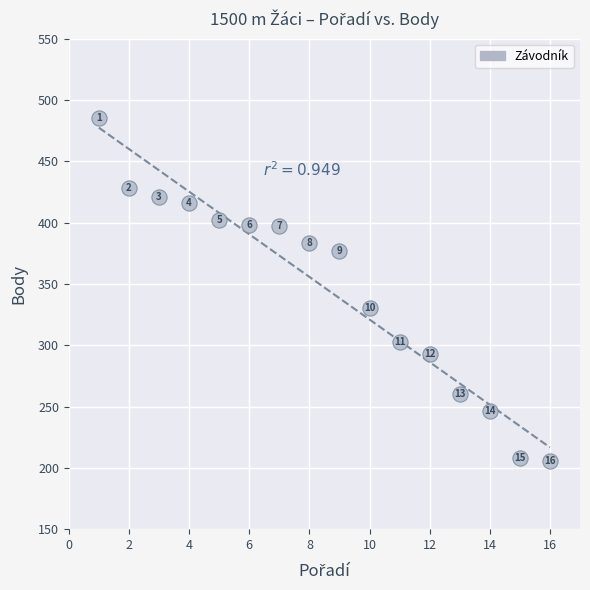

What Y value in the scatter plot is closest to 345?

330